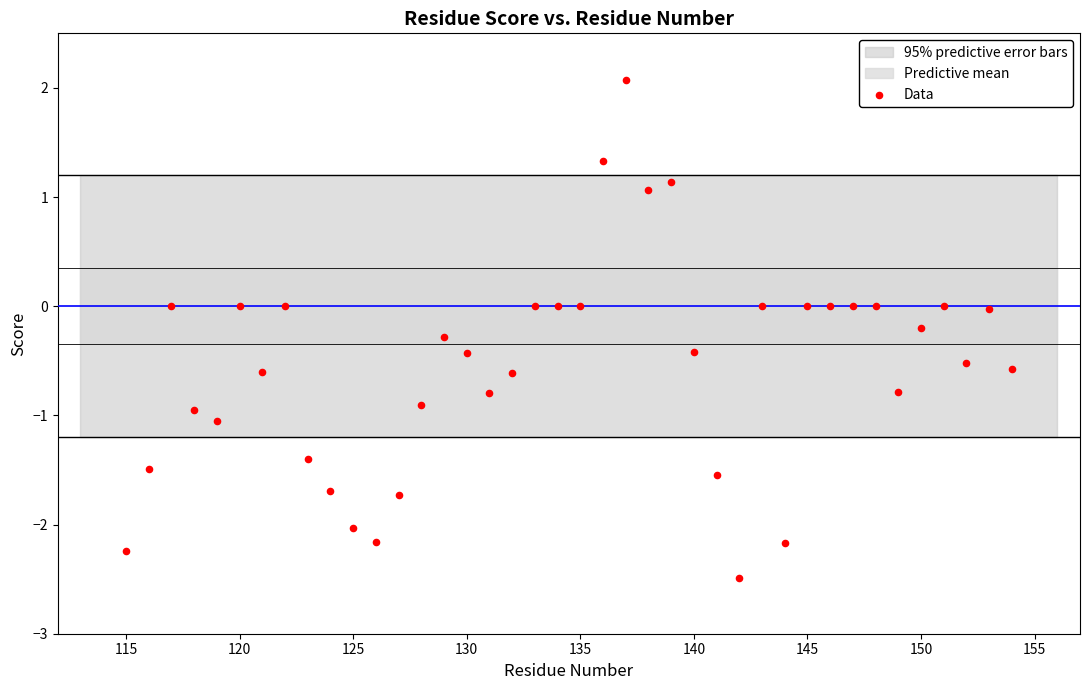

What is the range of Y values (max minus min)?

4.6